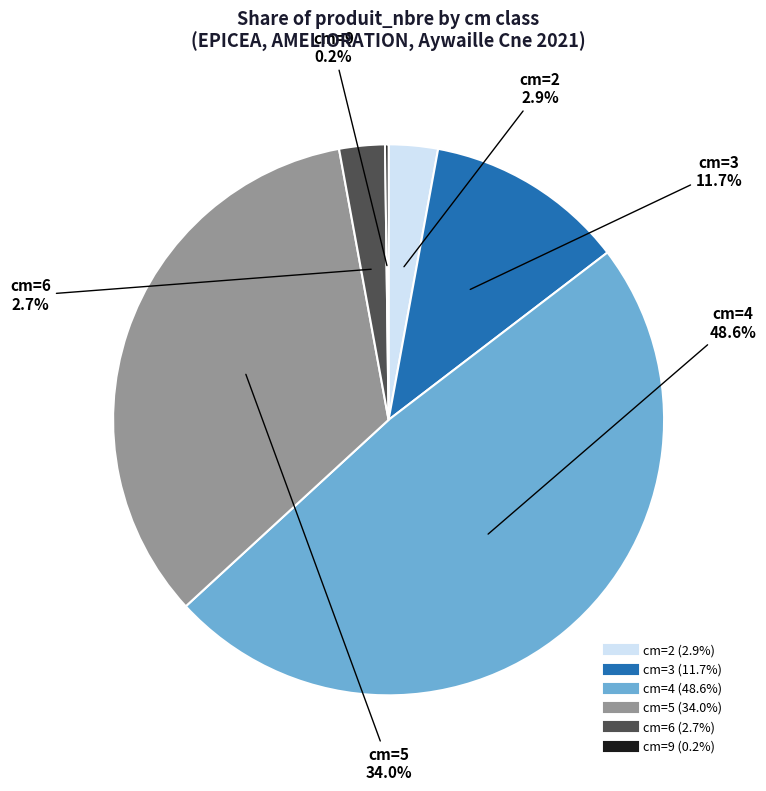

The cm=5 slice represents 5% of the pie. True or false?

False